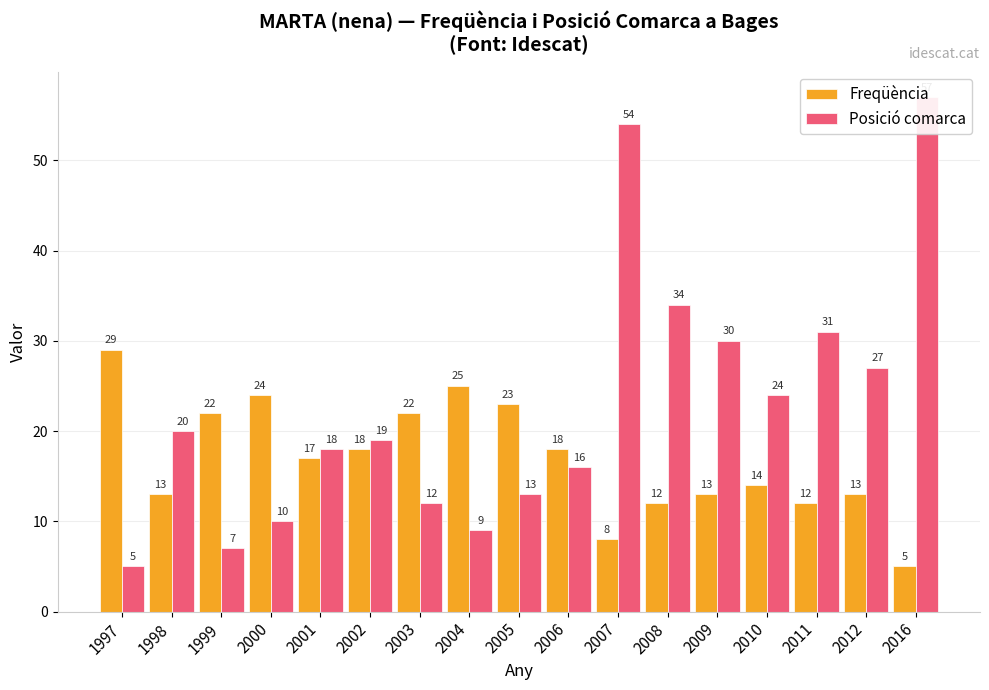

What is the highest value of the Freqüència series?

29